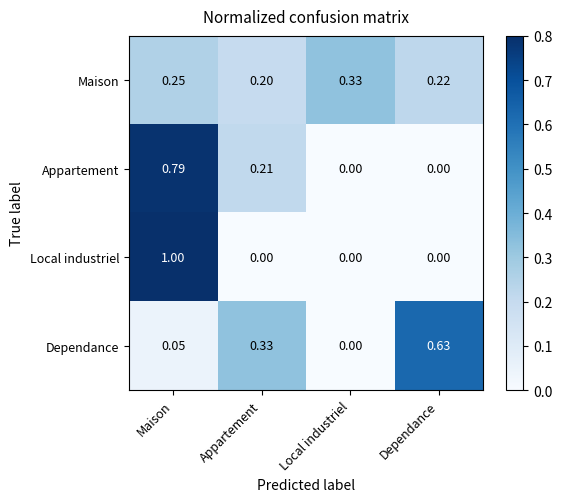

Between Maison and Dependance, which series saw the biggest shift?

Local industriel